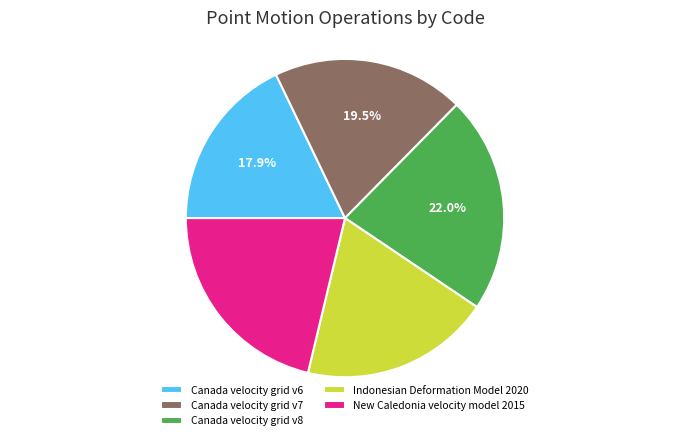

To the nearest percent, what is the difference between the Canada velocity grid v6 and Indonesian Deformation Model 2020 slice percentages?

1%